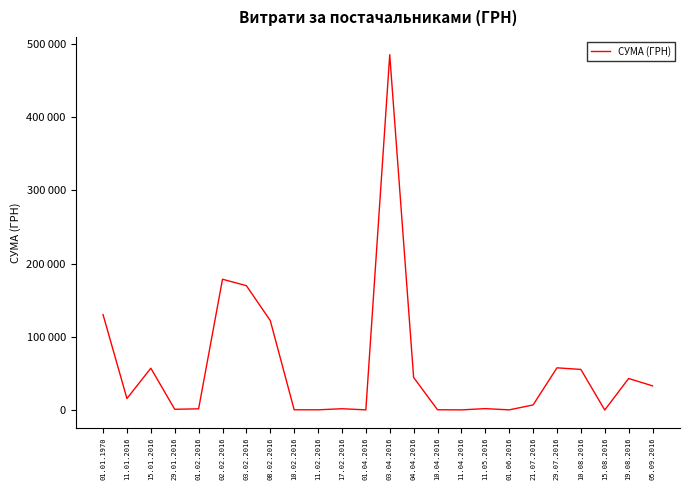

How many interior local peaks (higher than both neighbors) does the data have?

7